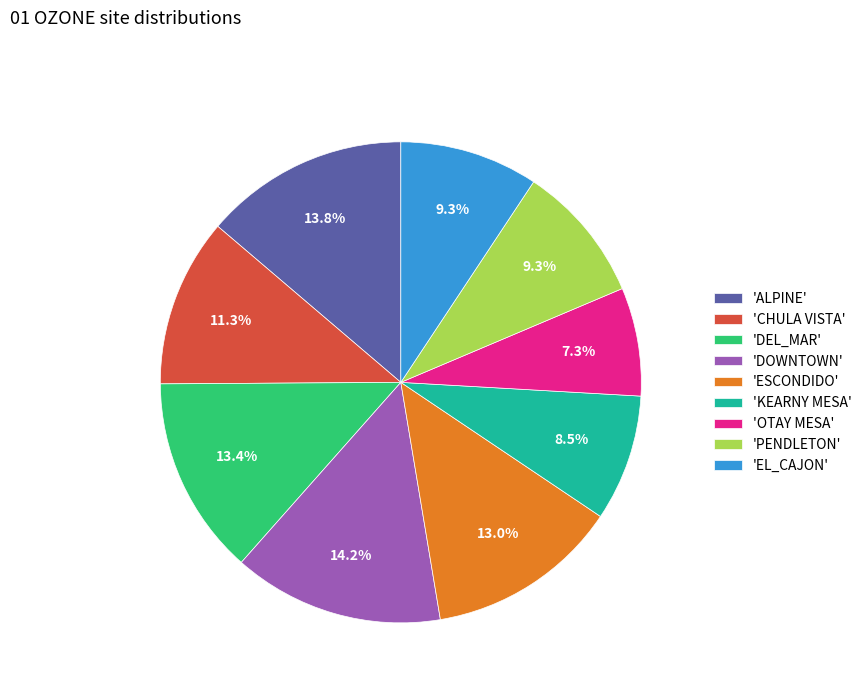

Which category has the smallest portion of the pie?

'OTAY MESA'